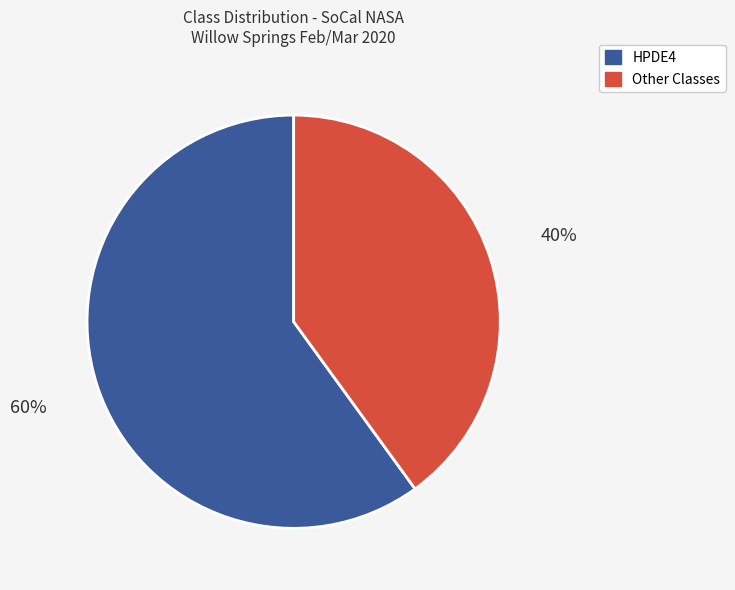

To the nearest percent, what is the difference between the largest and smallest slice percentages?

20%